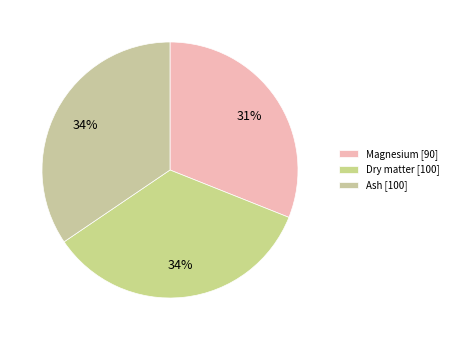

Count the number of slices in the pie.

3